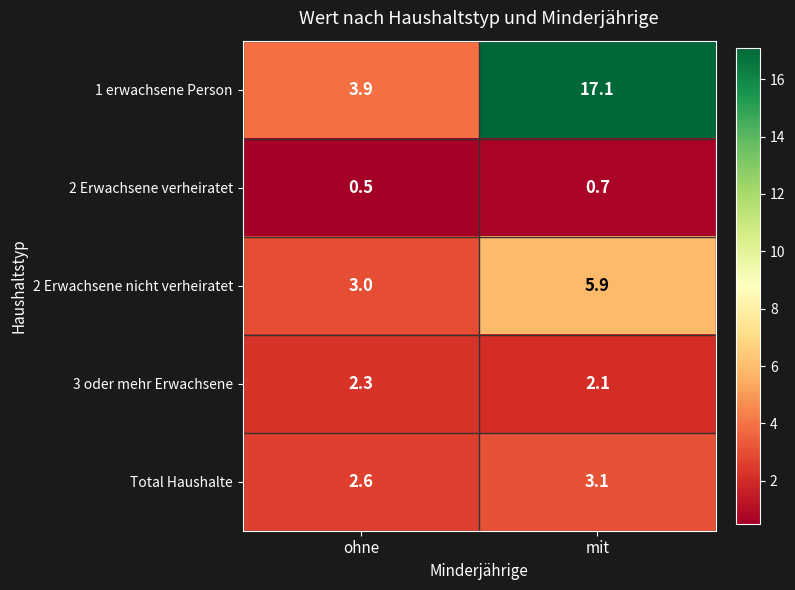

The value of 3 oder mehr Erwachsene at mit is 3.2. True or false?

False